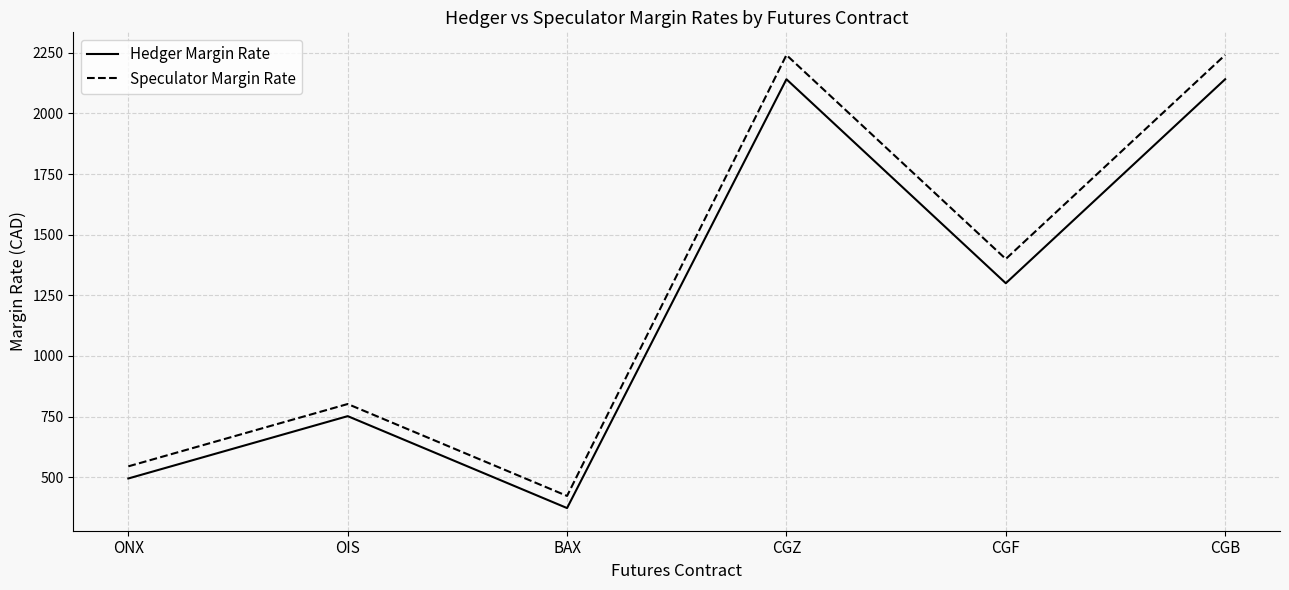

True or false: Speculator Margin Rate and Hedger Margin Rate intersect in this chart.

False